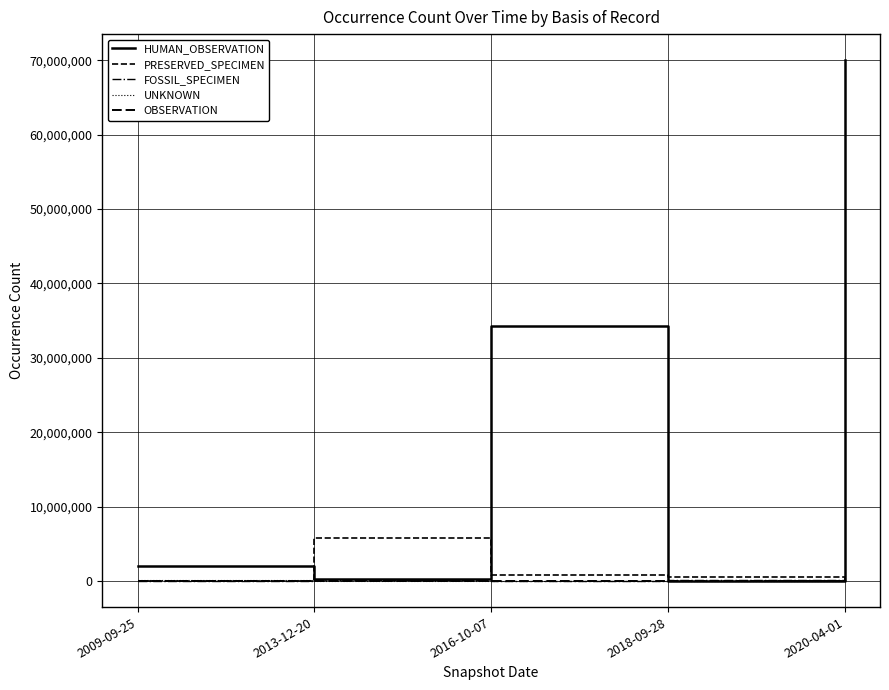

How many lines are shown in the chart?

5